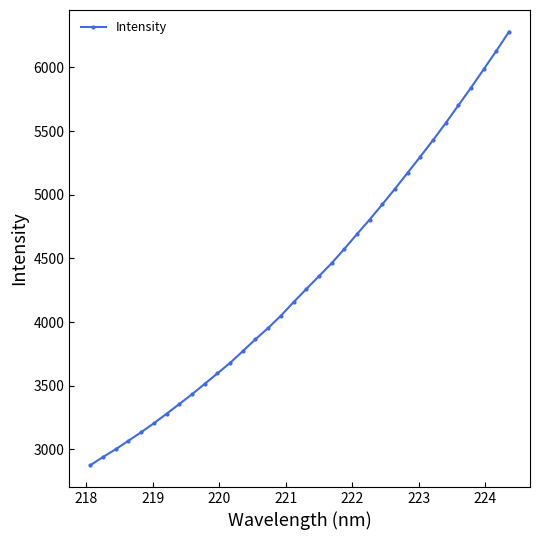

What is the smallest value displayed?

2875.9